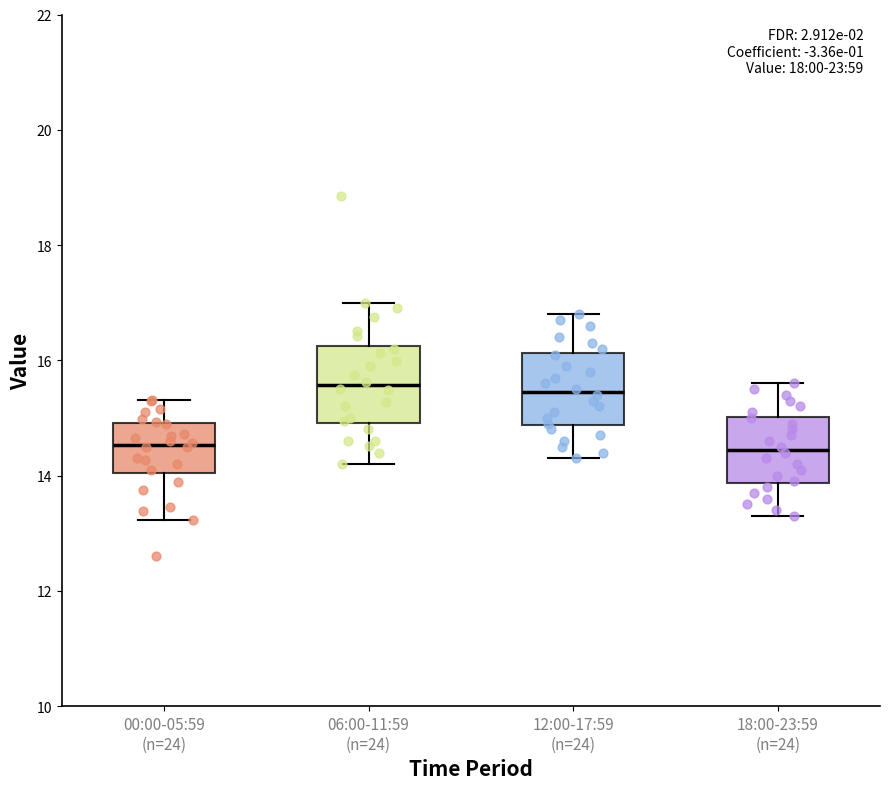

Reading left to right, transcribe this box plot: for each box, give where its median line is, the range the box spans, and where its two whiskers end, as read against the y-axis. The values are not printed on the chart, so give them approximately, as read against the axis.

00:00-05:59 (n=24): median 14.6, box 14.0 to 15.0, whiskers 13.2 to 15.4
06:00-11:59 (n=24): median 15.6, box 15.0 to 16.2, whiskers 14.2 to 17.0
12:00-17:59 (n=24): median 15.4, box 14.8 to 16.2, whiskers 14.4 to 16.8
18:00-23:59 (n=24): median 14.4, box 13.8 to 15.0, whiskers 13.4 to 15.6